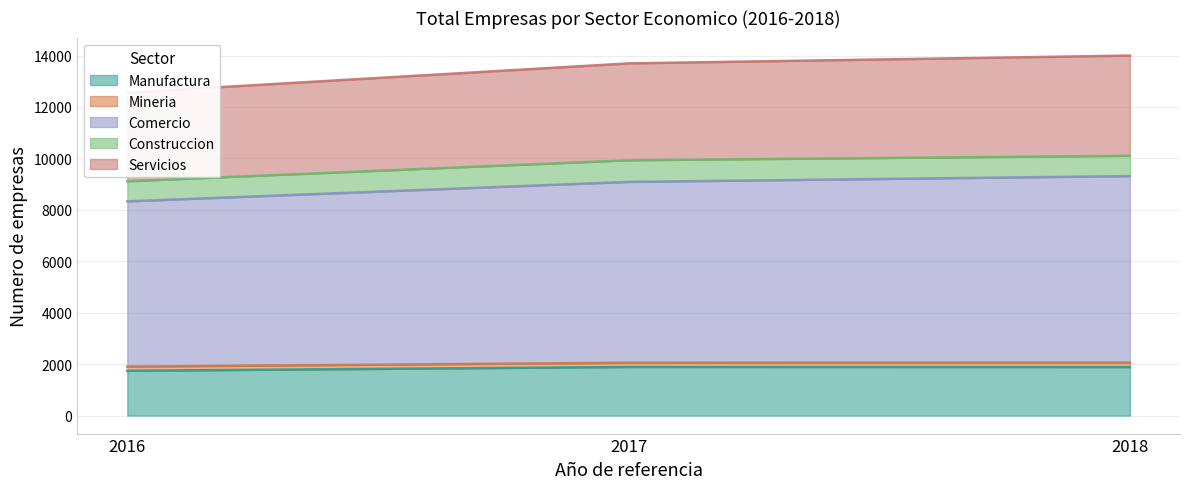

True or false: Servicios has a value of 20763.1 at 2018.

False